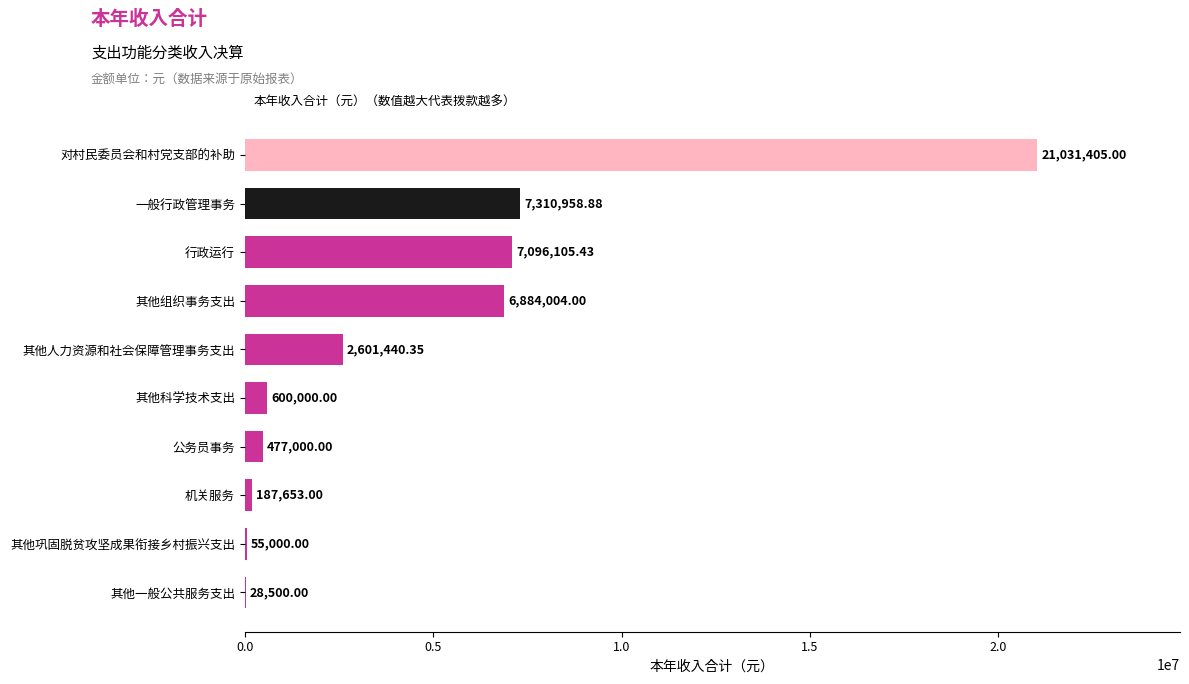

At which label is the value closest to 10529952?

一般行政管理事务